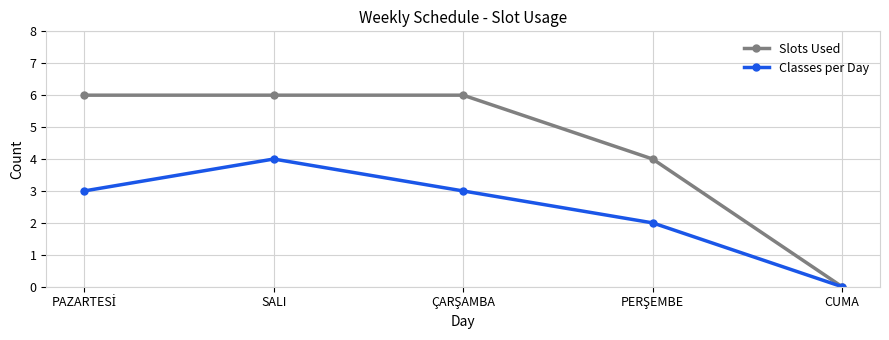

At which category is the sum across all series the highest?

SALI